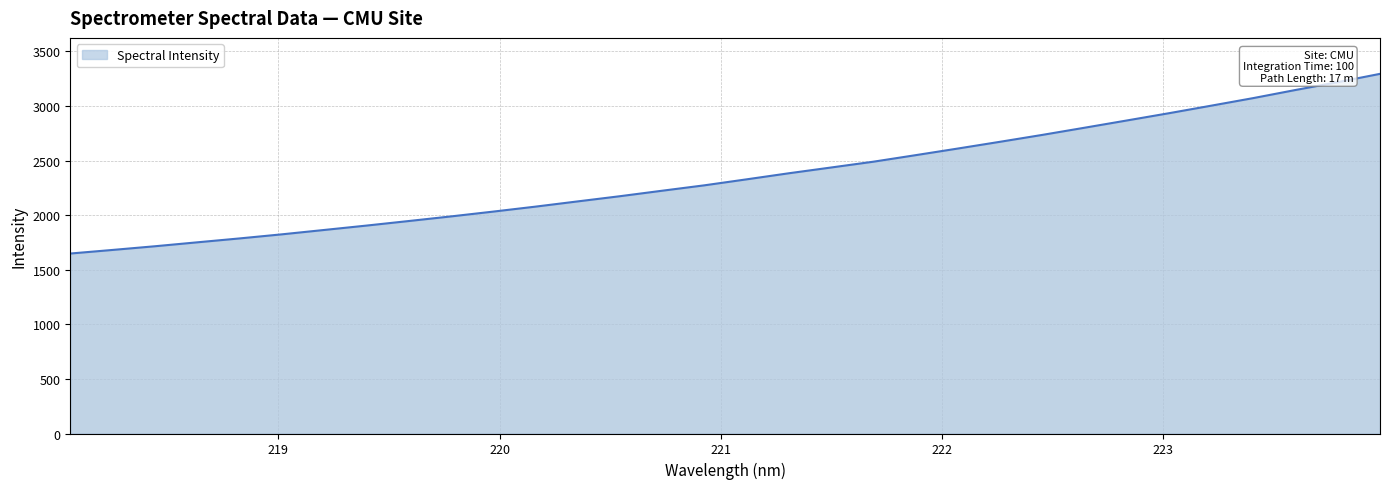

What is the difference between the maximum and minimum values?

1645.9